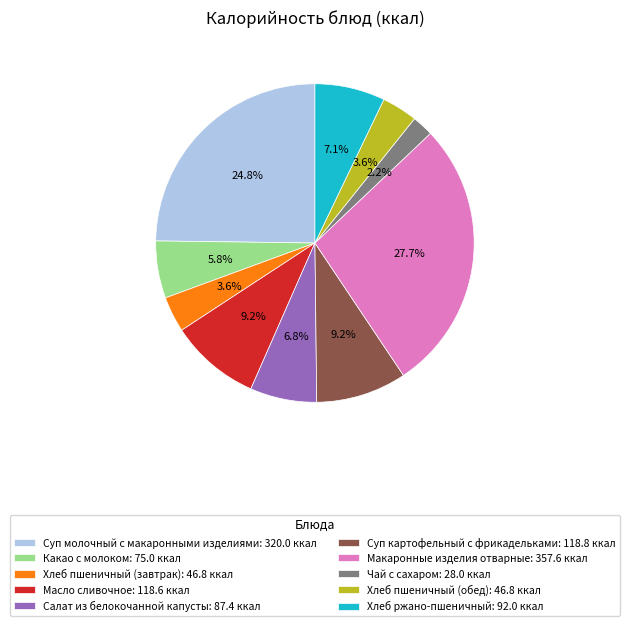

How many slices are in this pie chart?

10